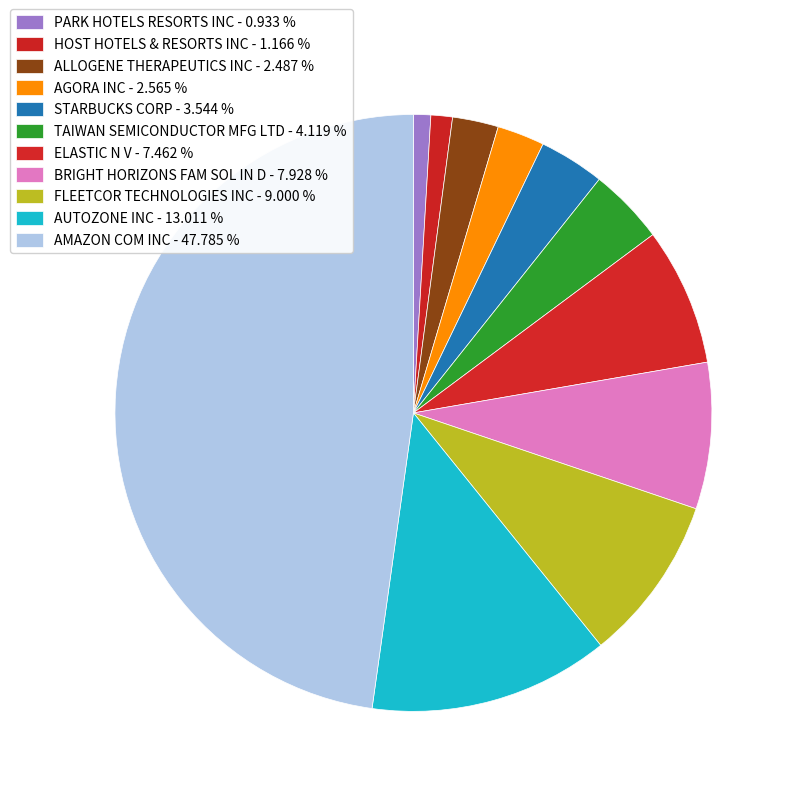

Is it true that PARK HOTELS RESORTS INC is 1% of the pie?

True